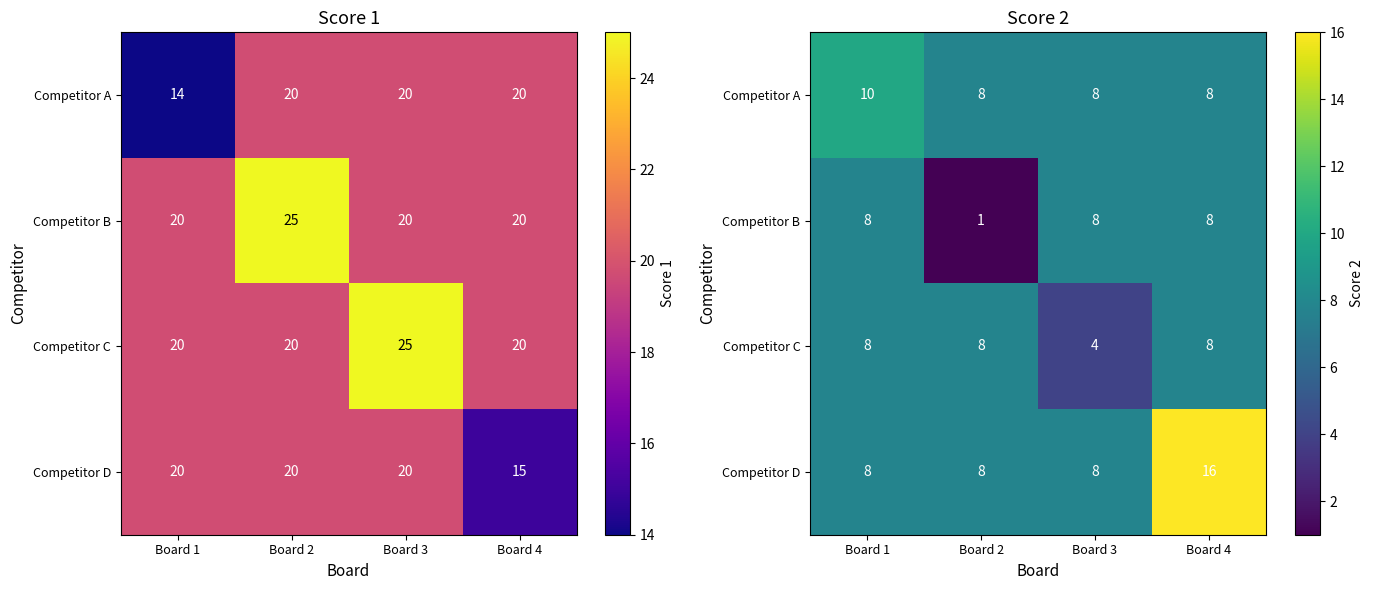

How many data points does each series have?

4